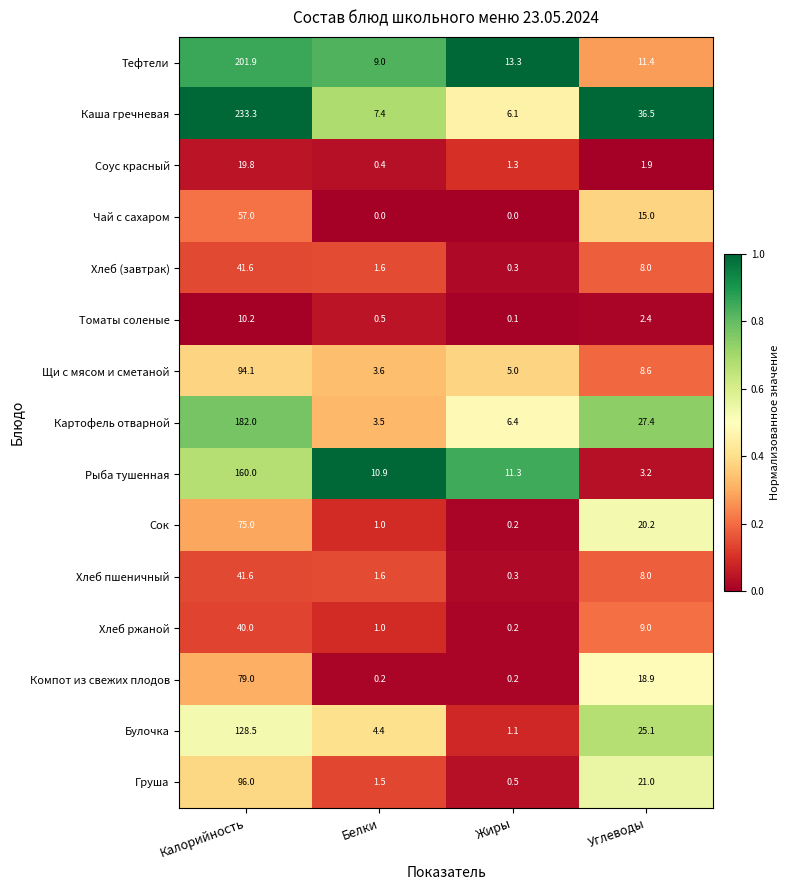

Which series has the largest range (max minus min)?

Каша гречневая